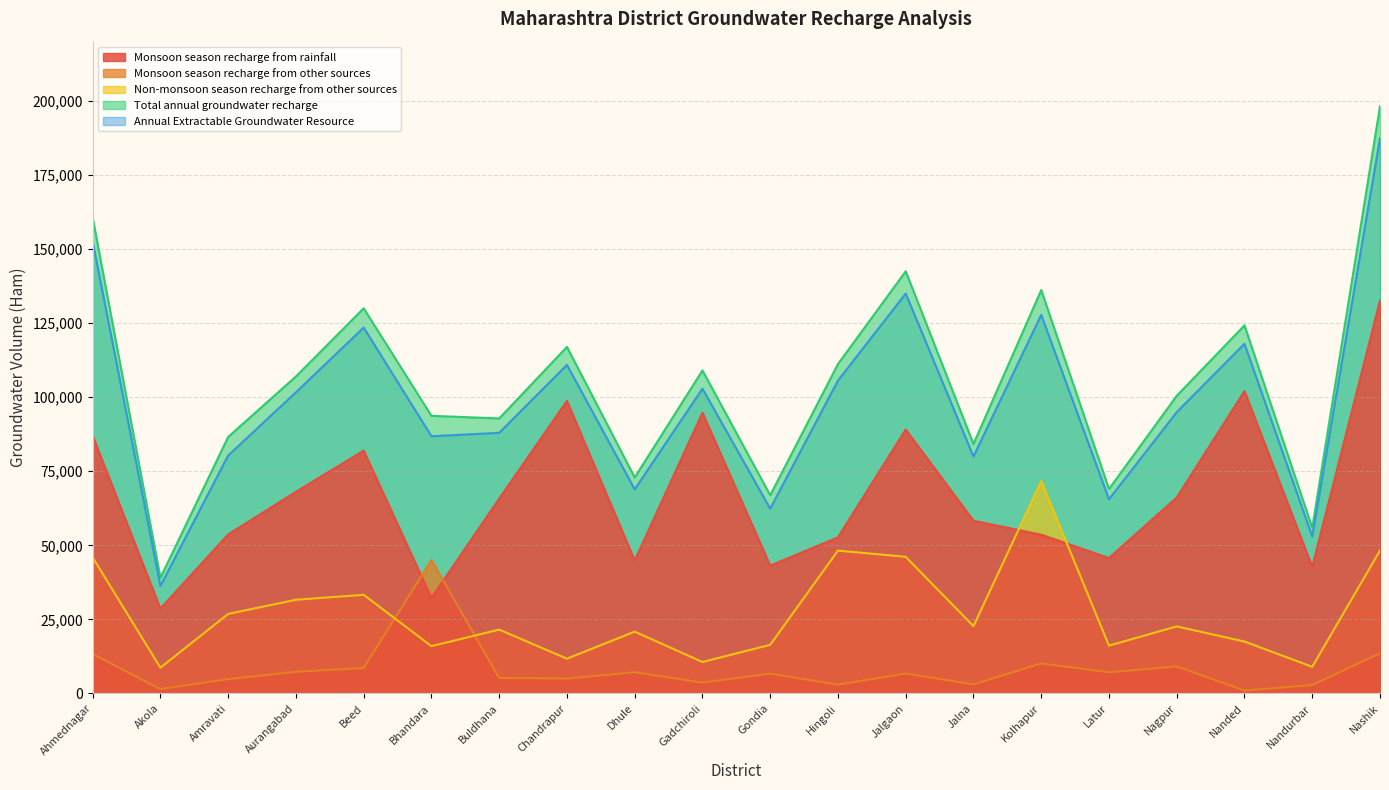

At how many categories does at least one series exceed 82779?

15